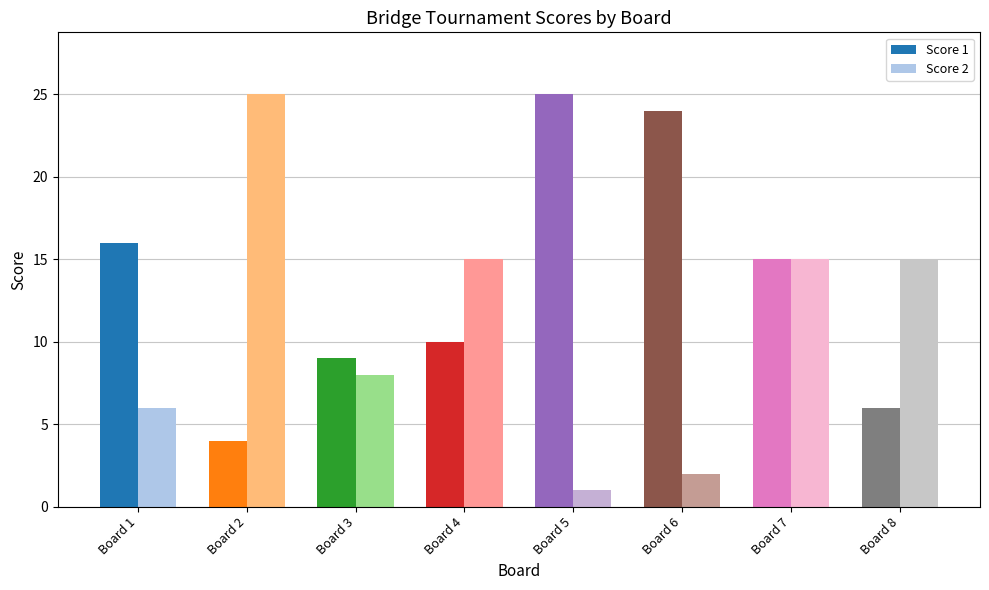

At which label does Score 1 reach its minimum?

Board 2